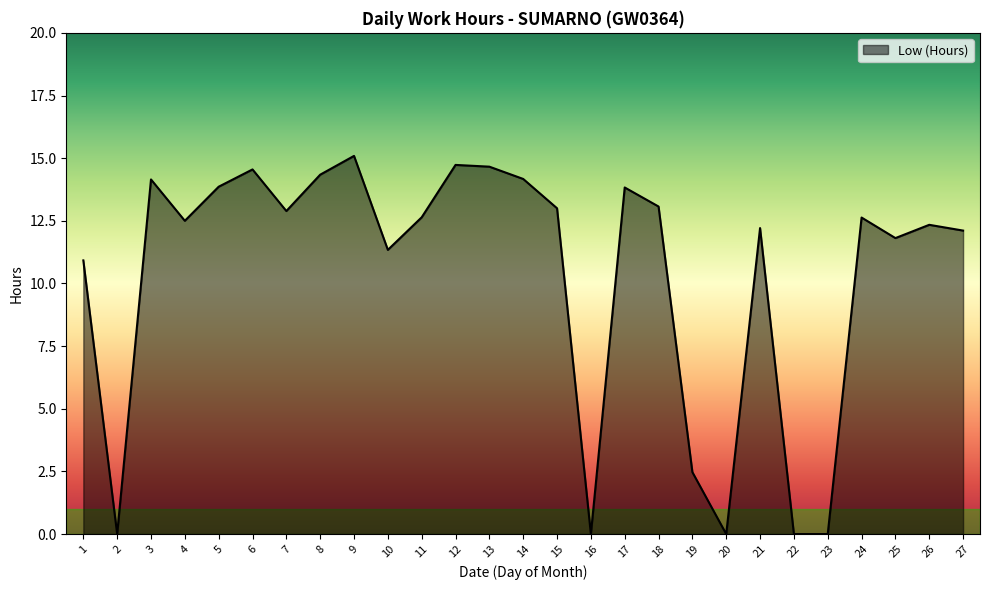

The value at 16 is 8.6. True or false?

False